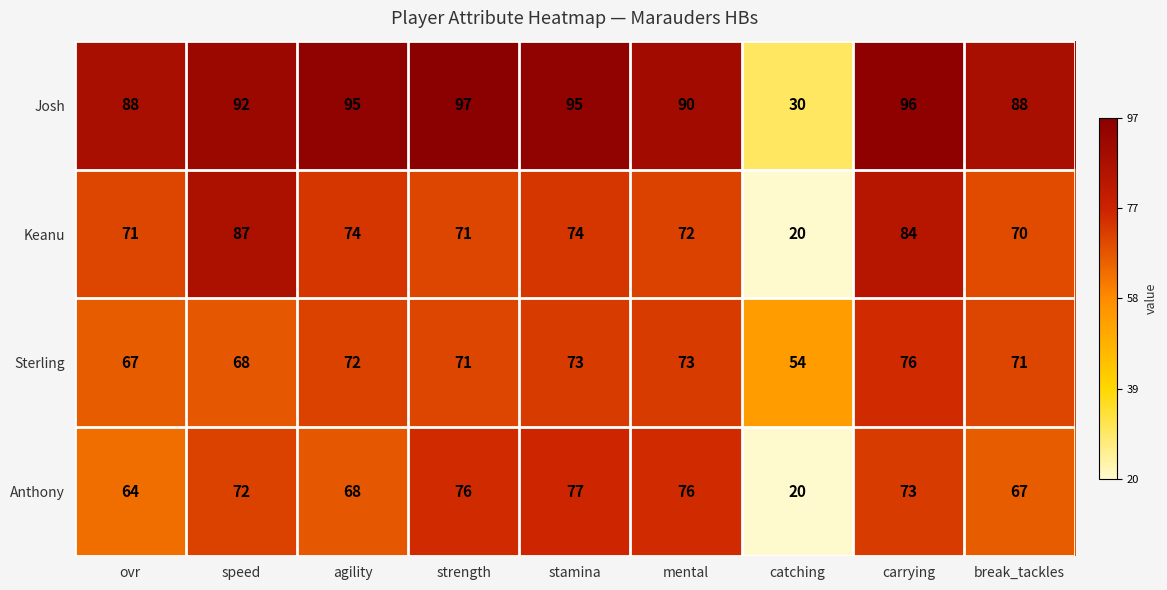

Which category has the lowest value across all series?

catching